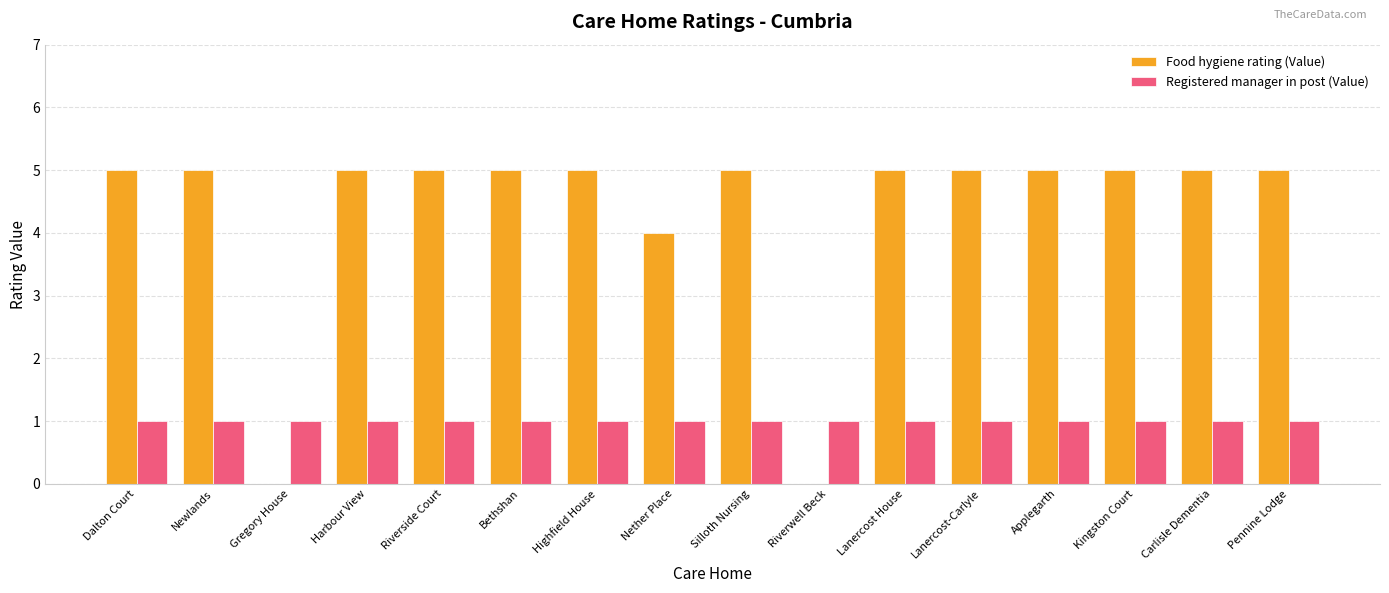

What is the maximum value for Food hygiene rating (Value)?

5